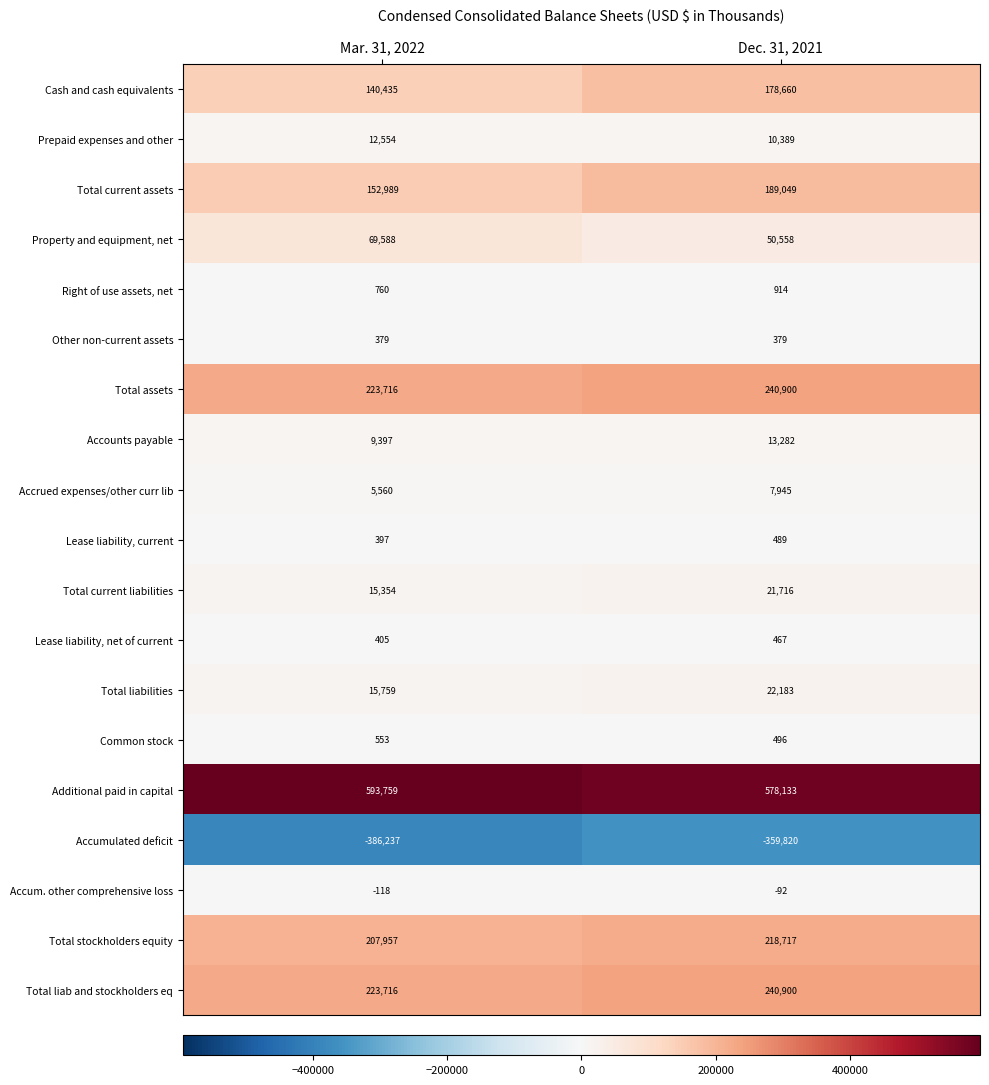

Which series has the largest range (max minus min)?

Cash and cash equivalents